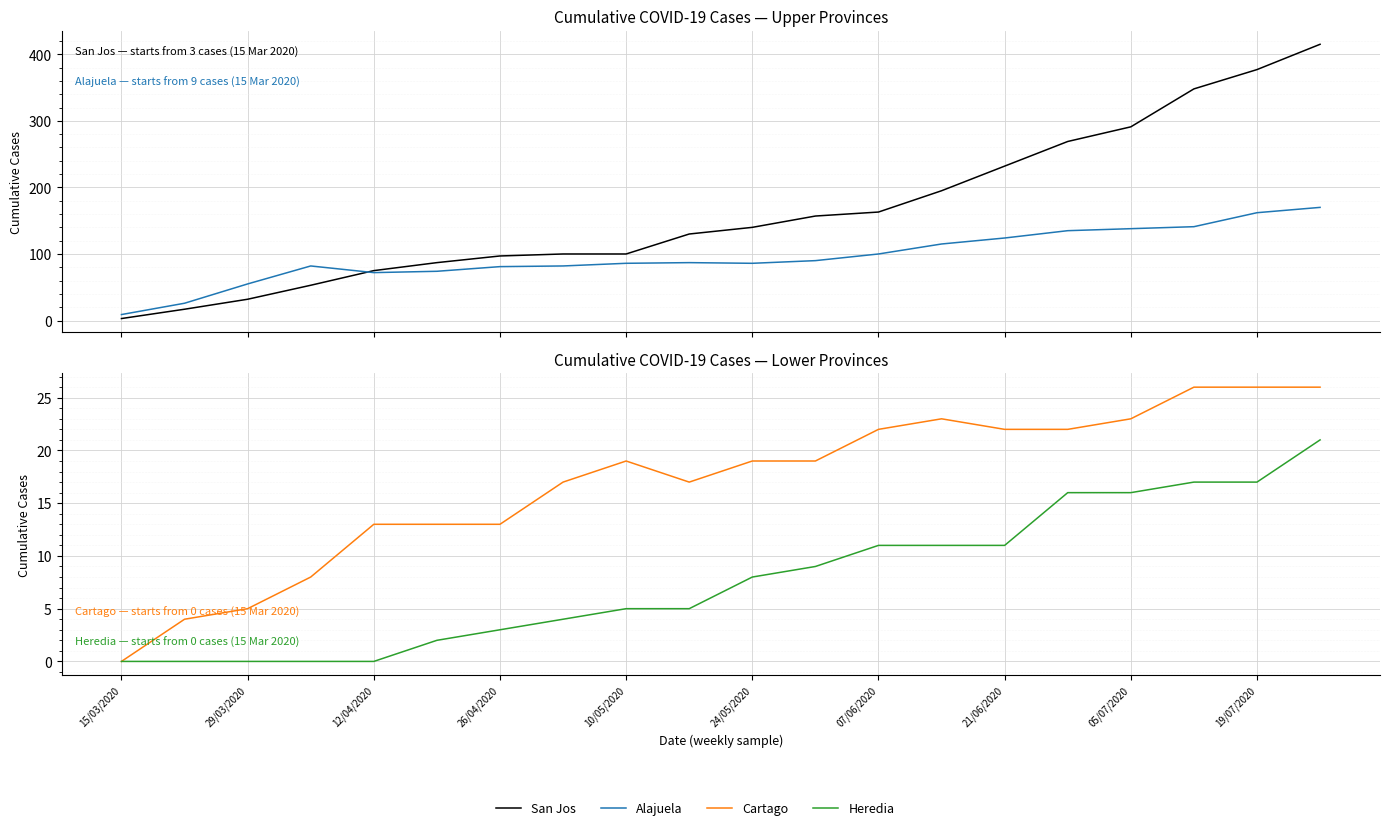

True or false: San Jos and Alajuela intersect in this chart.

True